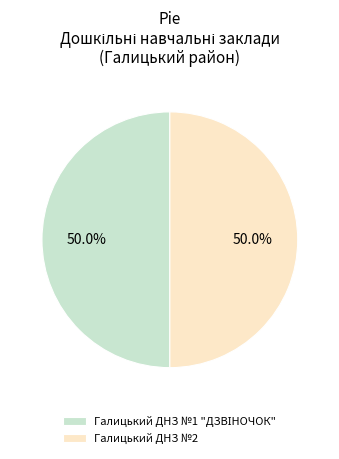

What percentage is NOT represented by Галицький ДНЗ №2?

50.0%